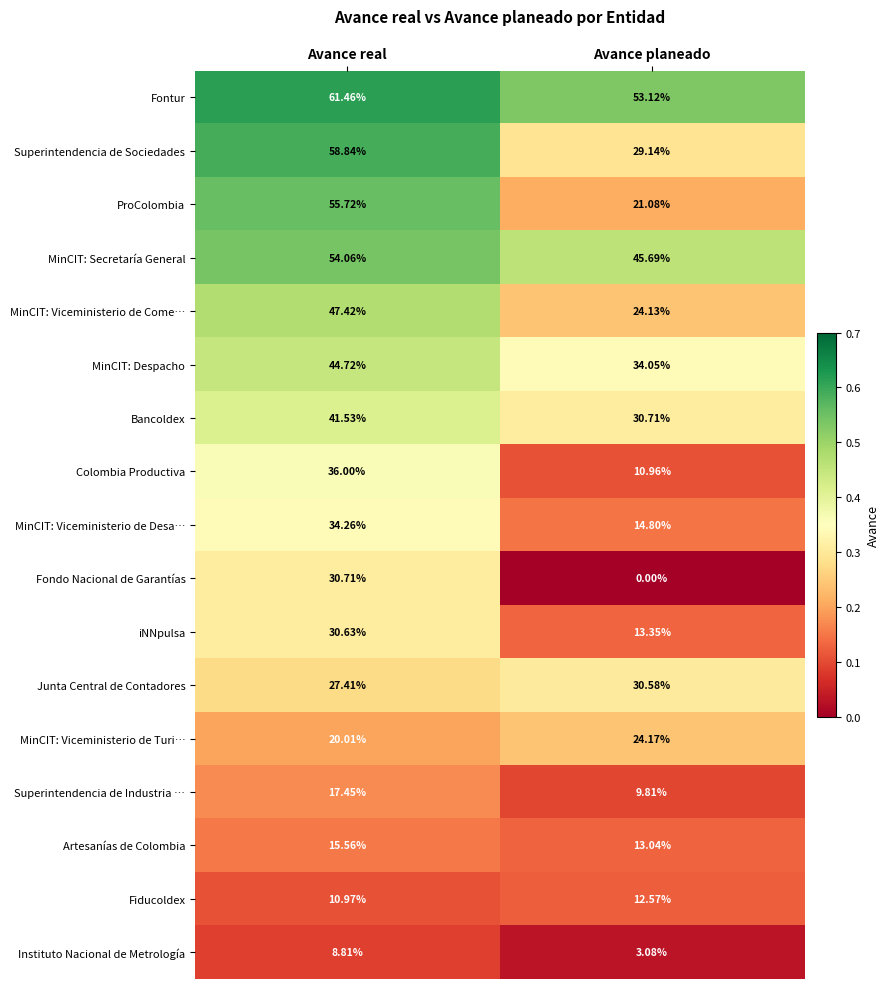

Which category has the lowest value in the Junta Central de Contadores series?

Avance real